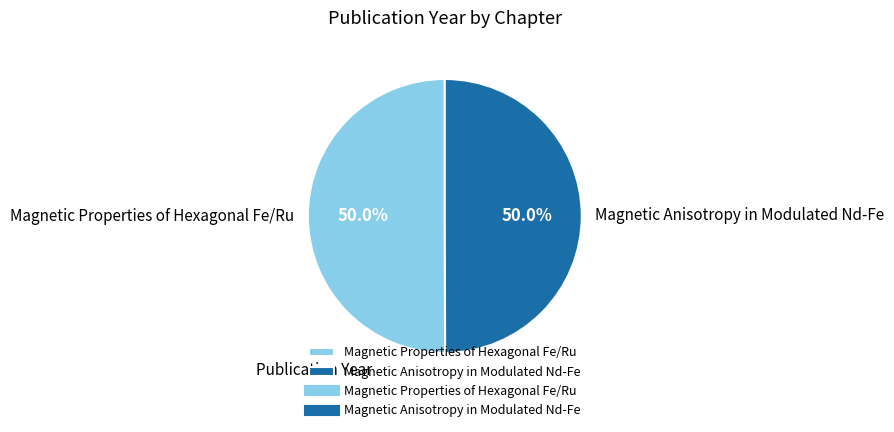

What percentage is the Magnetic Anisotropy in Modulated Nd-Fe slice, to the nearest percent?

50%